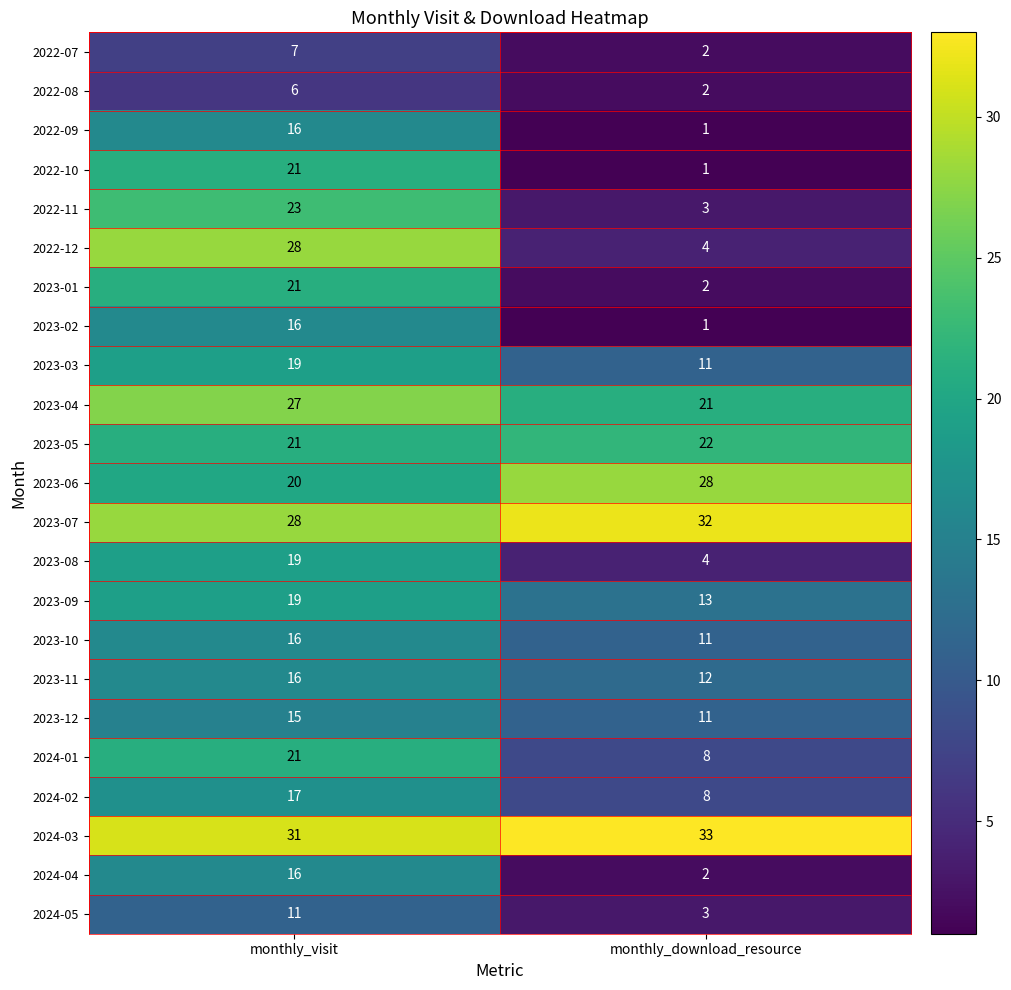

What is the difference between the 2024-01 values at monthly_visit and monthly_download_resource?

13